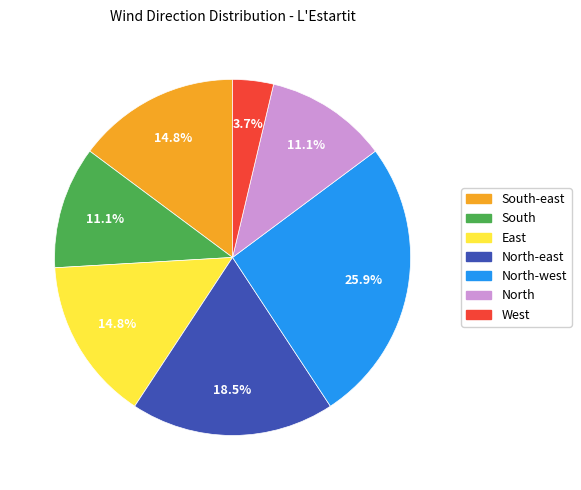

To the nearest percent, what is the difference between the North-east and South slice percentages?

7%